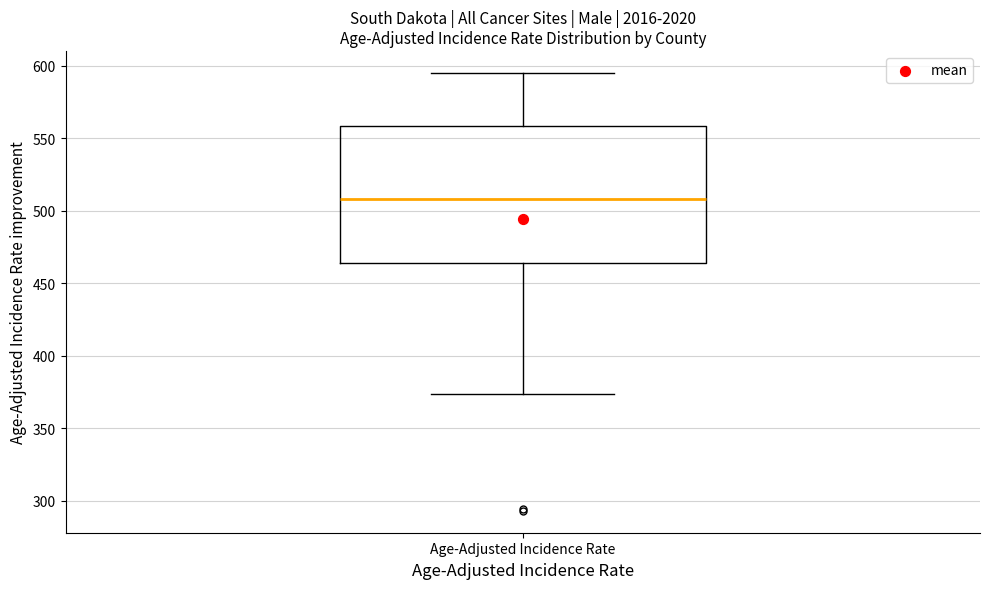

Transcribe this box plot: give where the median line is, the range the box spans, and where the two whiskers end, as read against the y-axis. The values are not printed on the chart, so give them approximately, as read against the axis.

median 510, box 465 to 560, whiskers 375 to 595